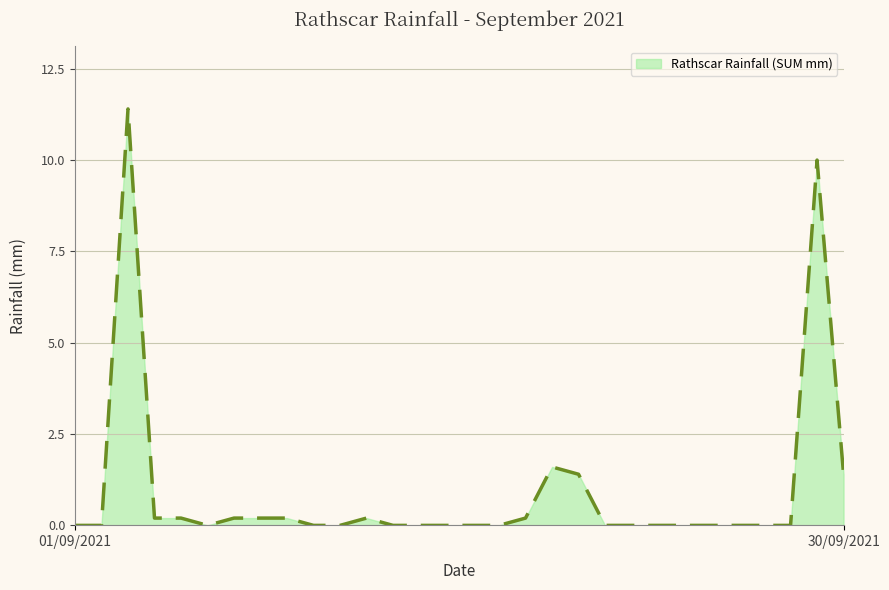

What is the difference between the maximum and minimum values?

11.4